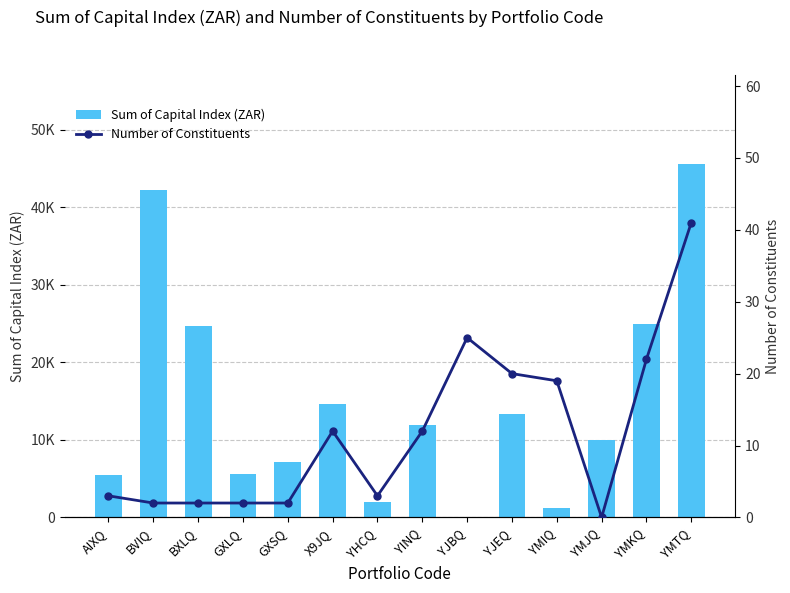

Which category has the lowest value in the Sum of Capital Index (ZAR) series?

YJBQ